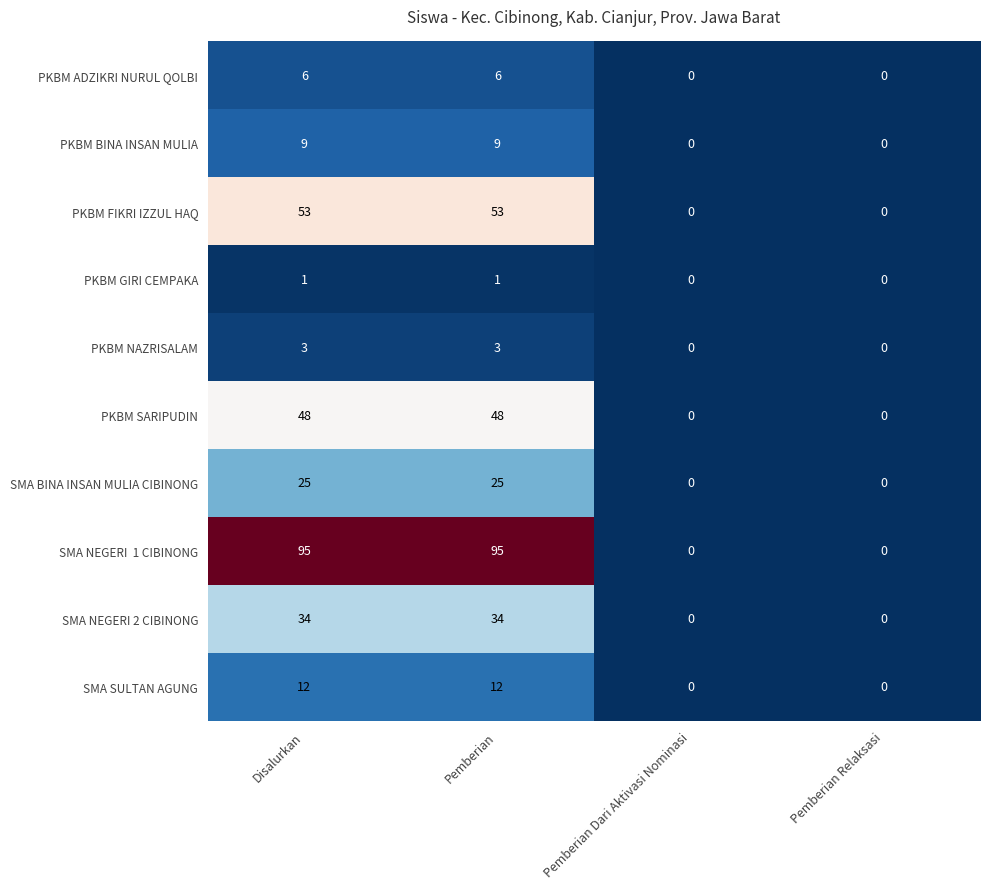

What is the sum of the PKBM SARIPUDIN values at Disalurkan and Pemberian Relaksasi?

48